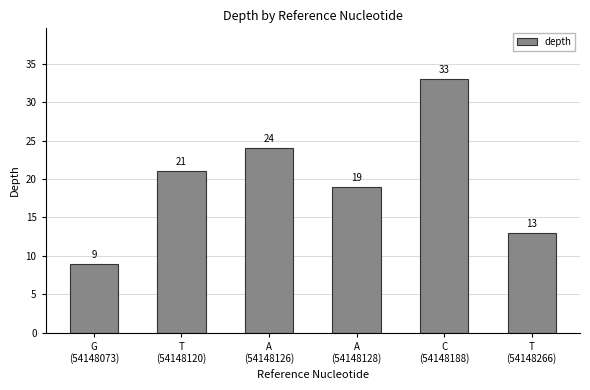

What is the ratio of the value at T
(54148120) to the value at T
(54148266)?

1.6